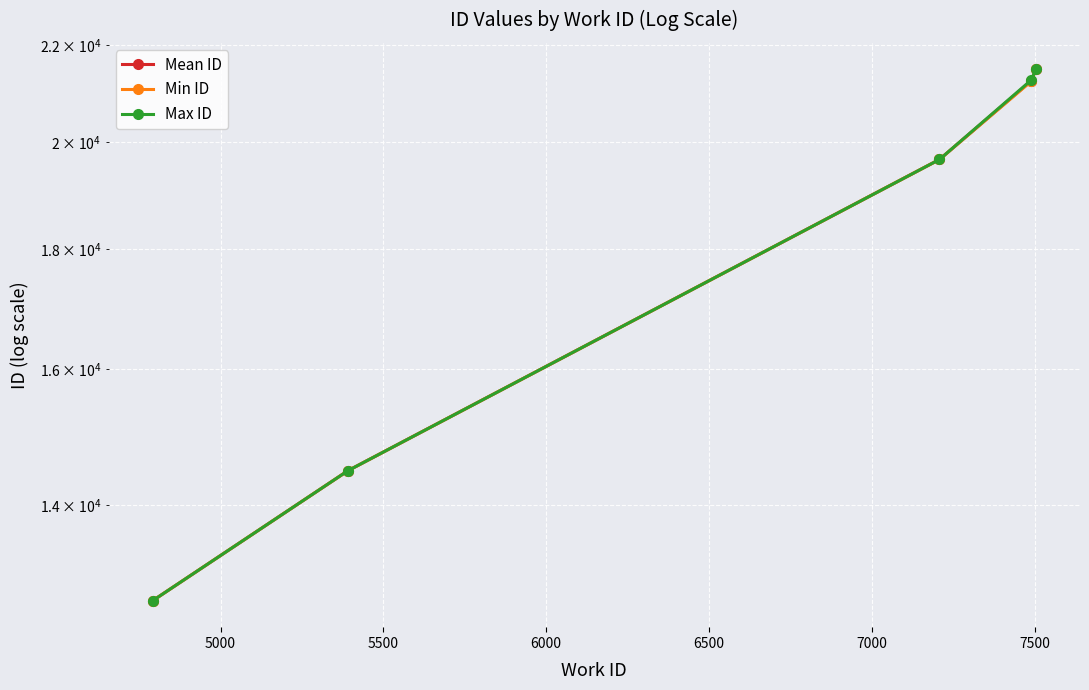

True or false: Max ID has more than 1 interior local peaks.

False